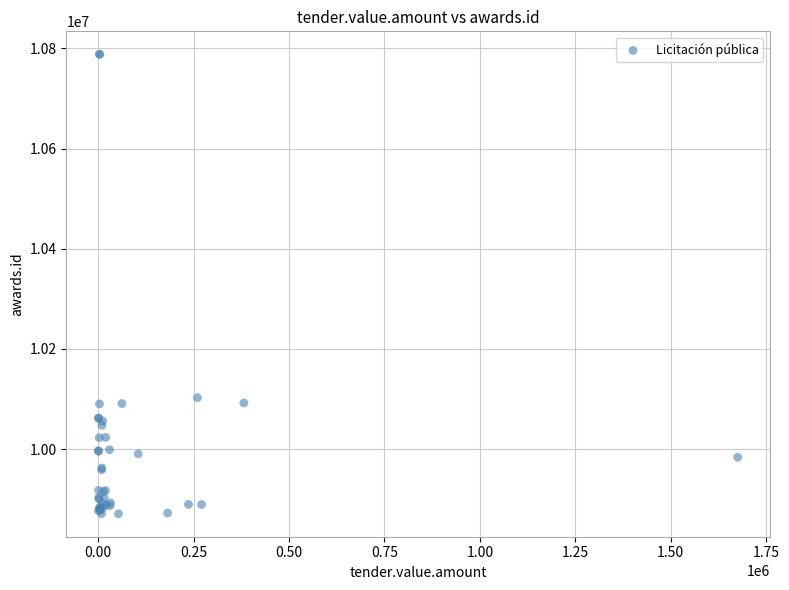

What Y value in the scatter plot is closest to 10329620?

10102871